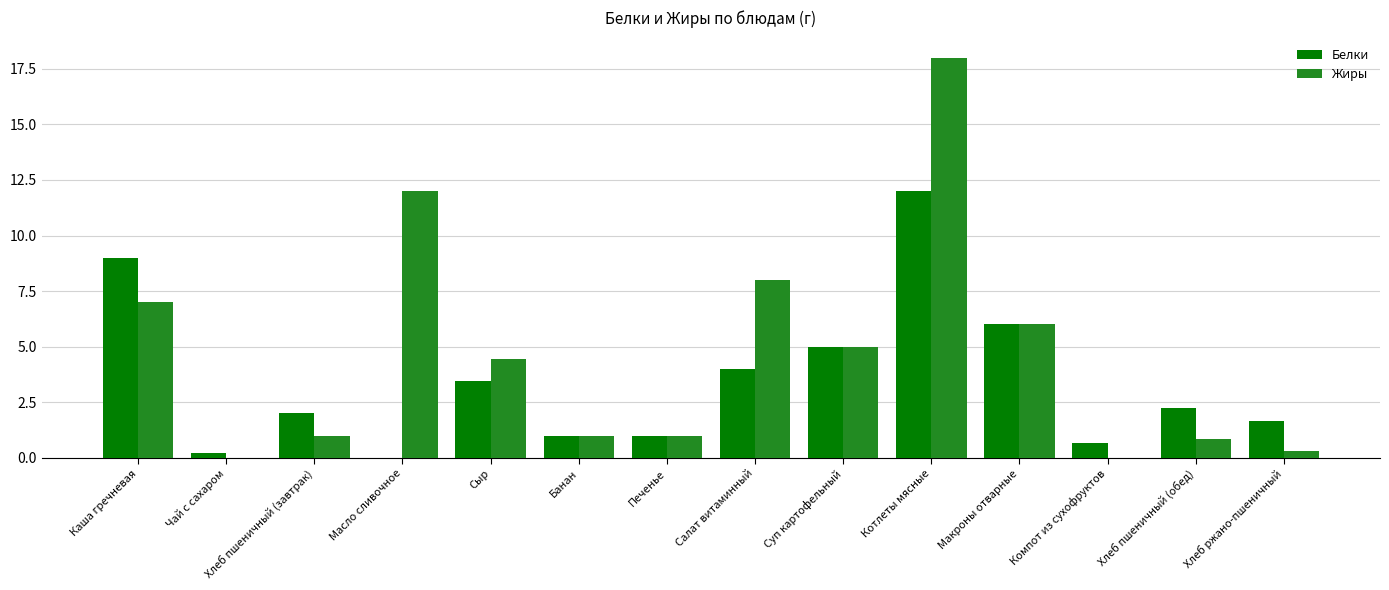

How many series are shown in this chart?

2